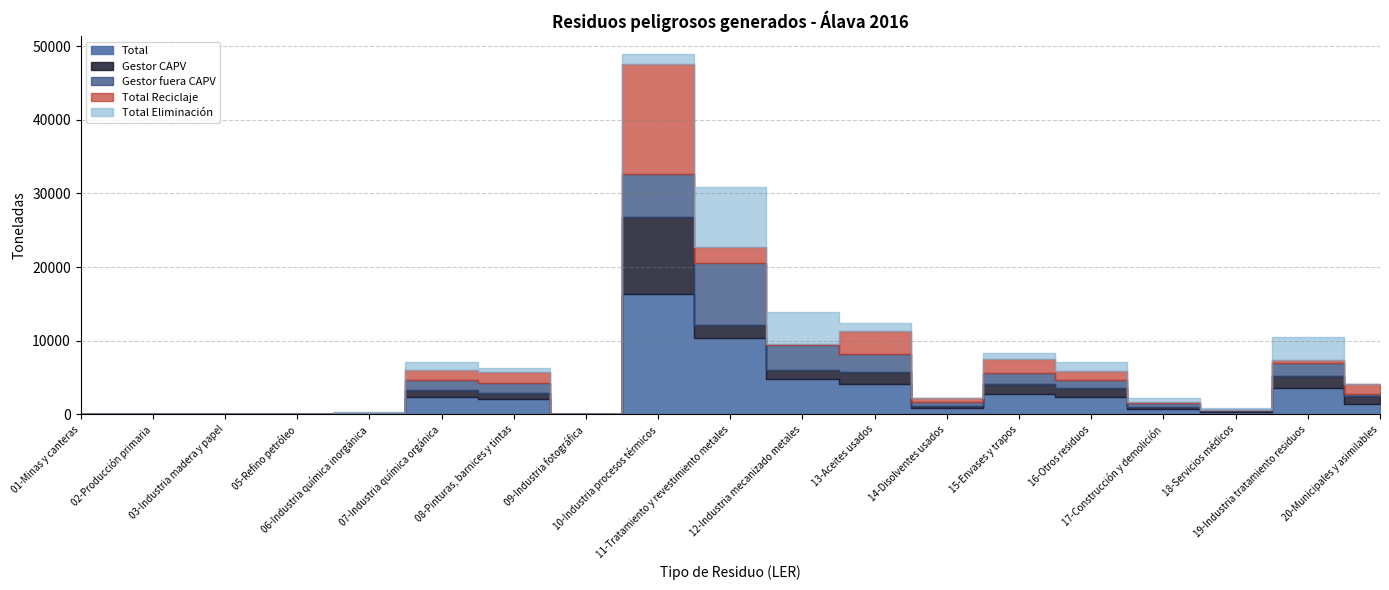

Reading left to right, extract all data points from this chart.

Total: 01-Minas y canteras=0.0	02-Producción primaria=2.0	03-Industria madera y papel=1.4	05-Refino petróleo=0.3	06-Industria química inorgánica=94.6	07-Industria química orgánica=2362.3	08-Pinturas, barnices y tintas=2116.8	09-Industria fotográfica=18.2	10-Industria procesos térmicos=16314.8	11-Tratamiento y revestimiento metales=10304.2	12-Industria mecanizado metales=4734.7	13-Aceites usados=4128.4	14-Disolventes usados=833.5	15-Envases y trapos=2782.0	16-Otros residuos=2353.1	17-Construcción y demolición=751.9	18-Servicios médicos=282.7	19-Industria tratamiento residuos=3510.1	20-Municipales y asimilables=1386.4
Gestor CAPV: 01-Minas y canteras=0.0	02-Producción primaria=2.0	03-Industria madera y papel=1.4	05-Refino petróleo=0.0	06-Industria química inorgánica=29.0	07-Industria química orgánica=920.2	08-Pinturas, barnices y tintas=839.5	09-Industria fotográfica=11.7	10-Industria procesos térmicos=10494.4	11-Tratamiento y revestimiento metales=1775.9	12-Industria mecanizado metales=1293.9	13-Aceites usados=1609.0	14-Disolventes usados=294.1	15-Envases y trapos=1330.4	16-Otros residuos=1202.2	17-Construcción y demolición=221.4	18-Servicios médicos=255.2	19-Industria tratamiento residuos=1716.2	20-Municipales y asimilables=1047.3
Gestor fuera CAPV: 01-Minas y canteras=0.0	02-Producción primaria=0.0	03-Industria madera y papel=0.0	05-Refino petróleo=0.3	06-Industria química inorgánica=65.6	07-Industria química orgánica=1442.1	08-Pinturas, barnices y tintas=1277.2	09-Industria fotográfica=6.5	10-Industria procesos térmicos=5820.4	11-Tratamiento y revestimiento metales=8528.3	12-Industria mecanizado metales=3440.8	13-Aceites usados=2519.4	14-Disolventes usados=539.5	15-Envases y trapos=1451.6	16-Otros residuos=1150.9	17-Construcción y demolición=530.5	18-Servicios médicos=27.5	19-Industria tratamiento residuos=1794.0	20-Municipales y asimilables=339.1
Total Reciclaje: 01-Minas y canteras=0.0	02-Producción primaria=0.0	03-Industria madera y papel=0.0	05-Refino petróleo=0.0	06-Industria química inorgánica=21.1	07-Industria química orgánica=1259.8	08-Pinturas, barnices y tintas=1515.1	09-Industria fotográfica=3.2	10-Industria procesos térmicos=14896.5	11-Tratamiento y revestimiento metales=2054.8	12-Industria mecanizado metales=76.1	13-Aceites usados=3076.9	14-Disolventes usados=578.4	15-Envases y trapos=1916.9	16-Otros residuos=1229.3	17-Construcción y demolición=168.4	18-Servicios médicos=32.2	19-Industria tratamiento residuos=370.3	20-Municipales y asimilables=1276.1
Total Eliminación: 01-Minas y canteras=0.0	02-Producción primaria=2.0	03-Industria madera y papel=1.4	05-Refino petróleo=0.3	06-Industria química inorgánica=73.4	07-Industria química orgánica=1102.5	08-Pinturas, barnices y tintas=601.7	09-Industria fotográfica=15.0	10-Industria procesos térmicos=1418.3	11-Tratamiento y revestimiento metales=8249.4	12-Industria mecanizado metales=4416.1	13-Aceites usados=1026.7	14-Disolventes usados=1.9	15-Envases y trapos=865.1	16-Otros residuos=1121.9	17-Construcción y demolición=578.8	18-Servicios médicos=223.2	19-Industria tratamiento residuos=3139.8	20-Municipales y asimilables=32.5